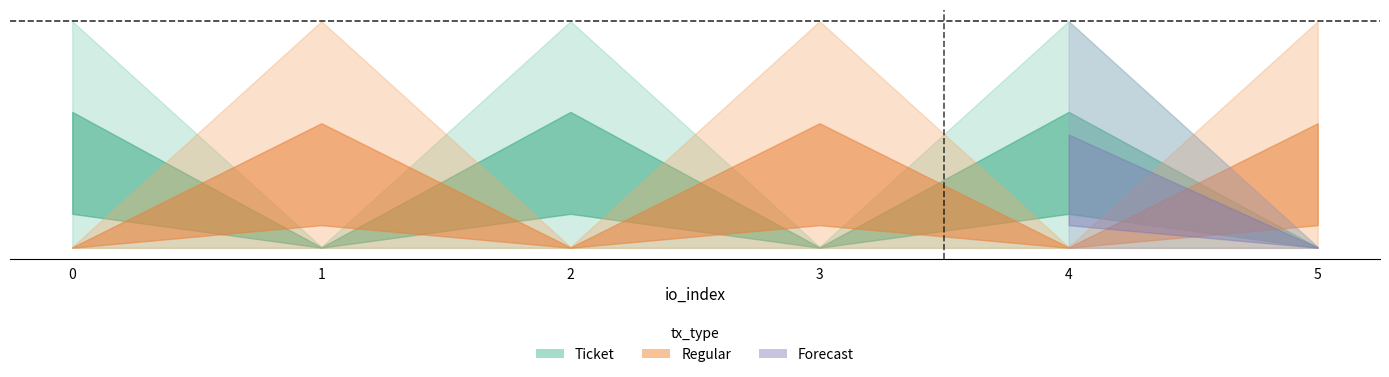

Is the value of Regular_value at 4 greater than the value of Ticket_value at 2?

No